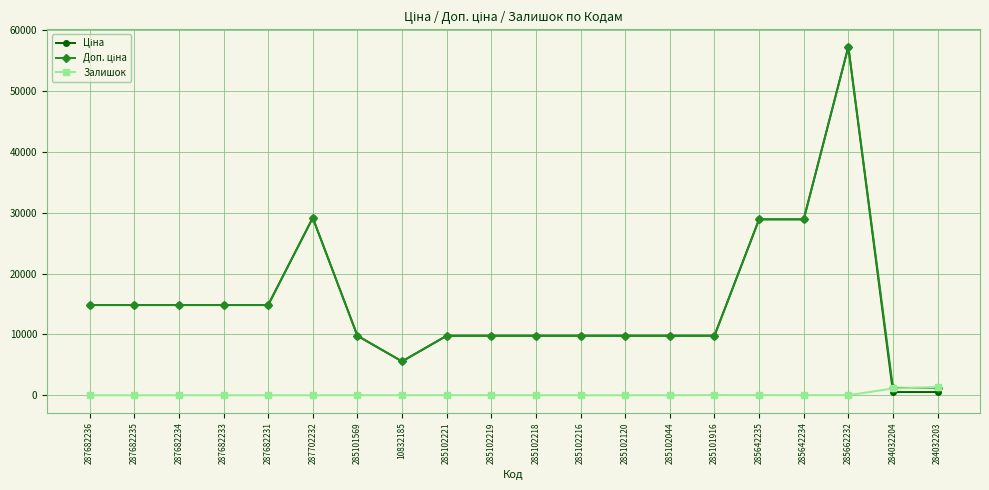

What is the highest value of the Залишок series?

1319.0